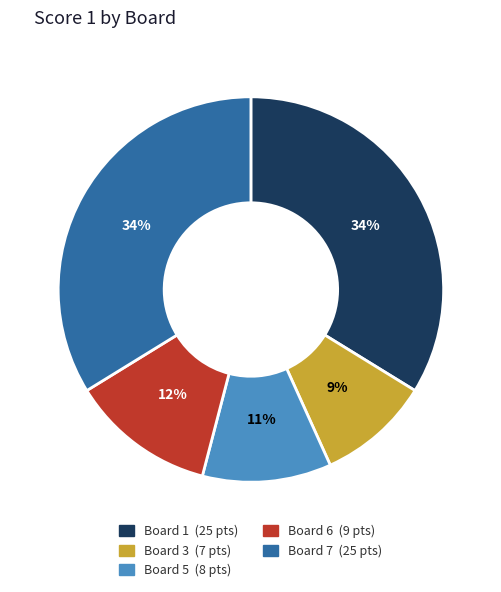

Is there any slice that represents more than half of the pie?

No